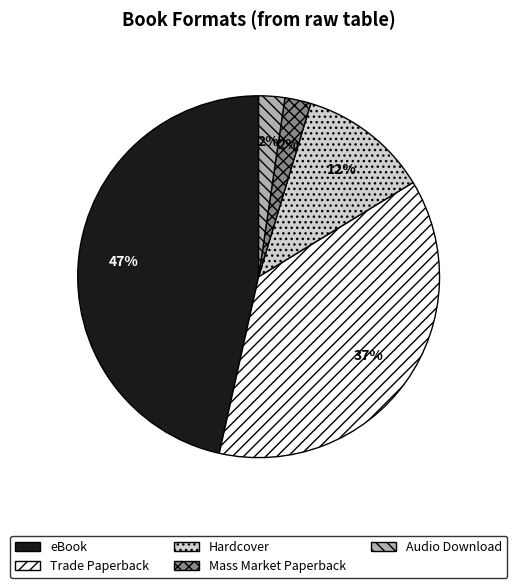

To the nearest percent, what is the combined percentage of Audio Download and Hardcover?

14%